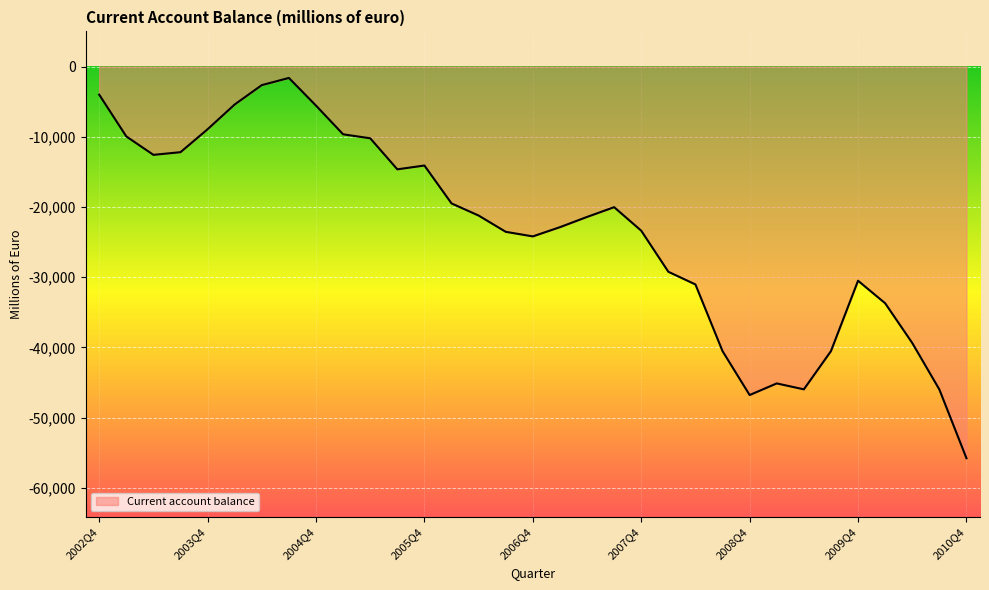

What is the smallest value displayed?

-55771